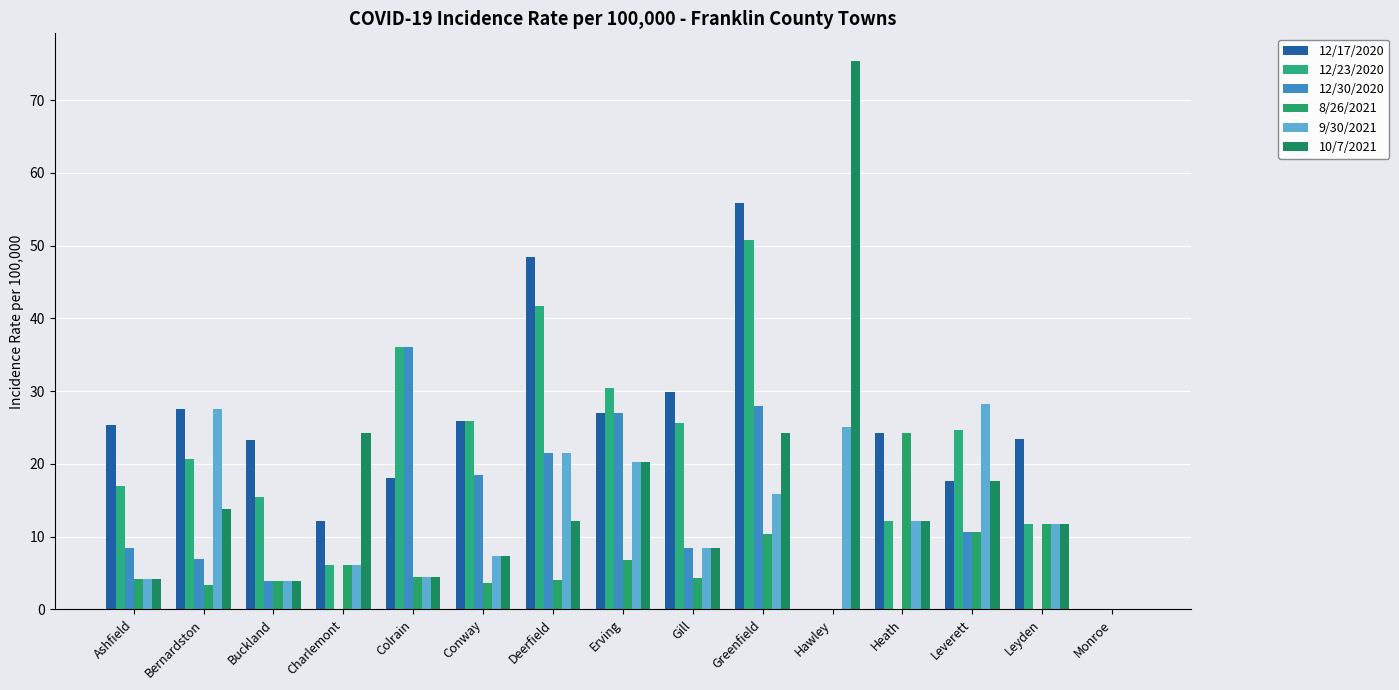

Reading left to right, list all the values displayed in this chart.

12/17/2020: 25.3	27.6	23.3	12.2	18.1	25.9	48.4	27.0	29.9	55.8	0.0	24.3	17.6	23.4	0.0
12/23/2020: 16.9	20.7	15.5	6.1	36.1	25.9	41.7	30.4	25.6	50.8	0.0	12.1	24.7	11.7	0.0
12/30/2020: 8.4	6.9	3.9	0.0	36.1	18.5	21.5	27.0	8.5	27.9	0.0	0.0	10.6	0.0	0.0
8/26/2021: 4.2	3.4	3.9	6.1	4.5	3.7	4.0	6.8	4.3	10.4	0.0	24.3	10.6	11.7	0.0
9/30/2021: 4.2	27.6	3.9	6.1	4.5	7.4	21.5	20.3	8.5	15.8	25.1	12.1	28.2	11.7	0.0
10/7/2021: 4.2	13.8	3.9	24.3	4.5	7.4	12.1	20.3	8.5	24.2	75.4	12.1	17.6	11.7	0.0